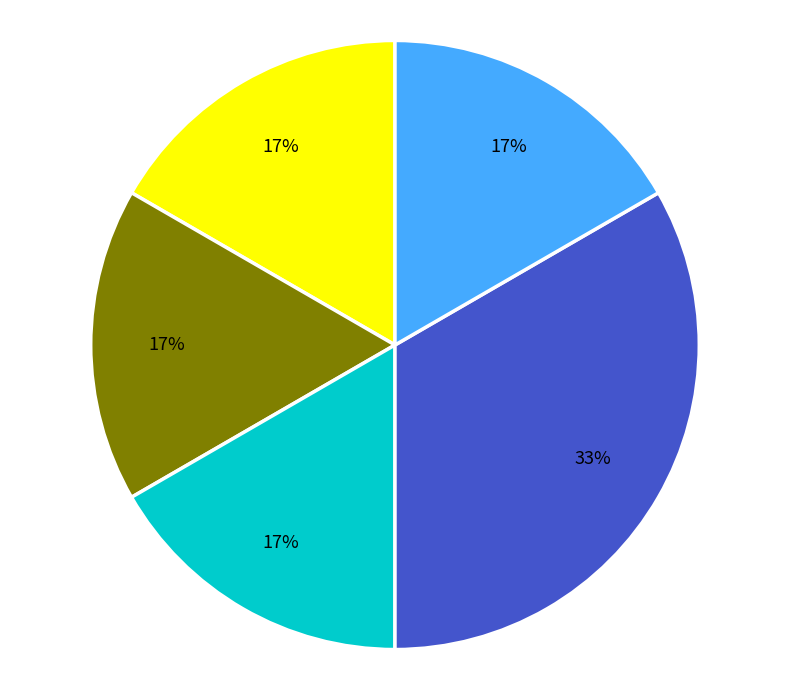

To the nearest percent, what is the average slice percentage?

20%